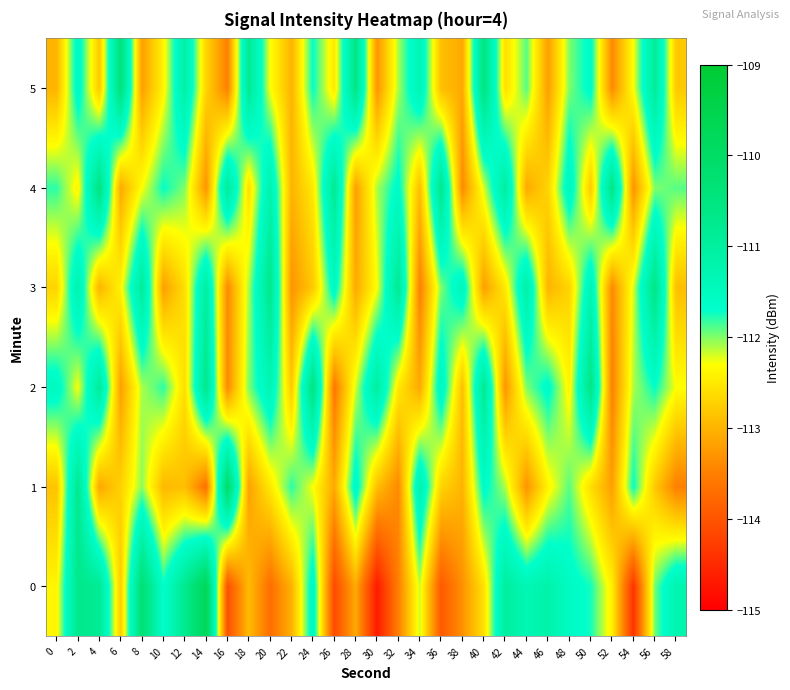

Which series has the largest total across all categories?

2